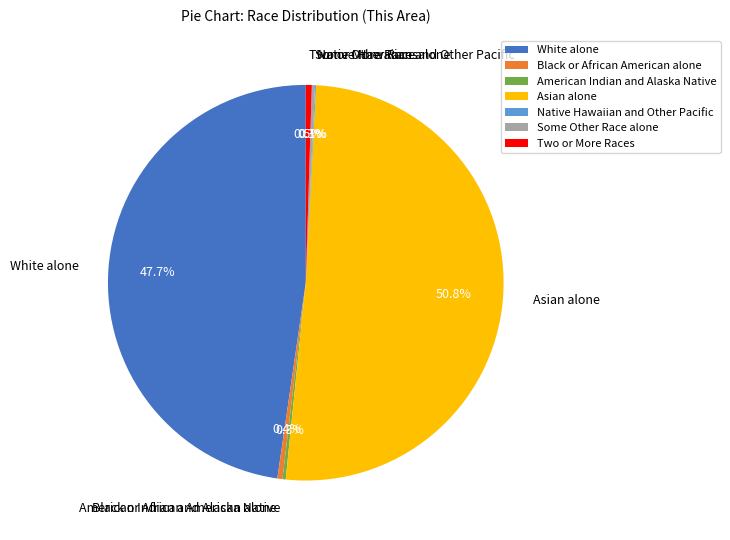

Is there a majority slice in this chart?

Yes